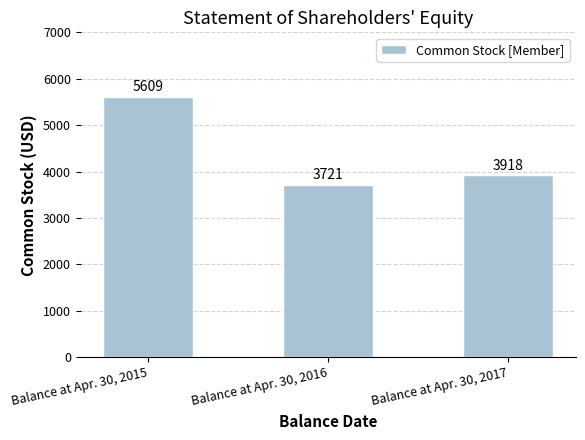

What is the average value?

4416